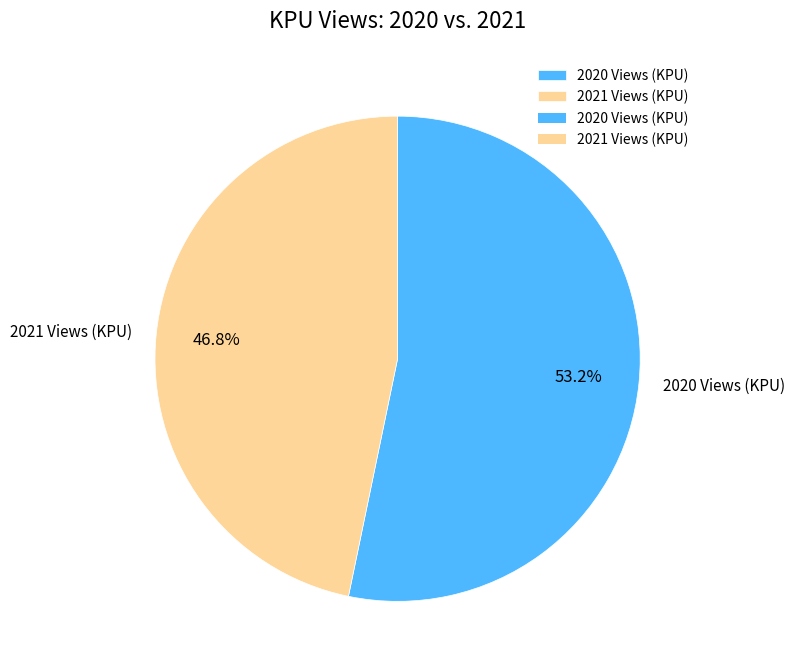

Combined, what portion of the pie is 2021 Views (KPU) and 2020 Views (KPU)?

100.0%